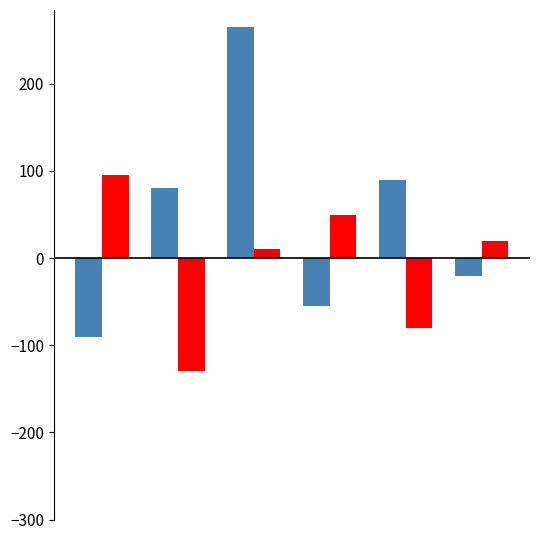

What is the minimum value shown in the chart?

-130